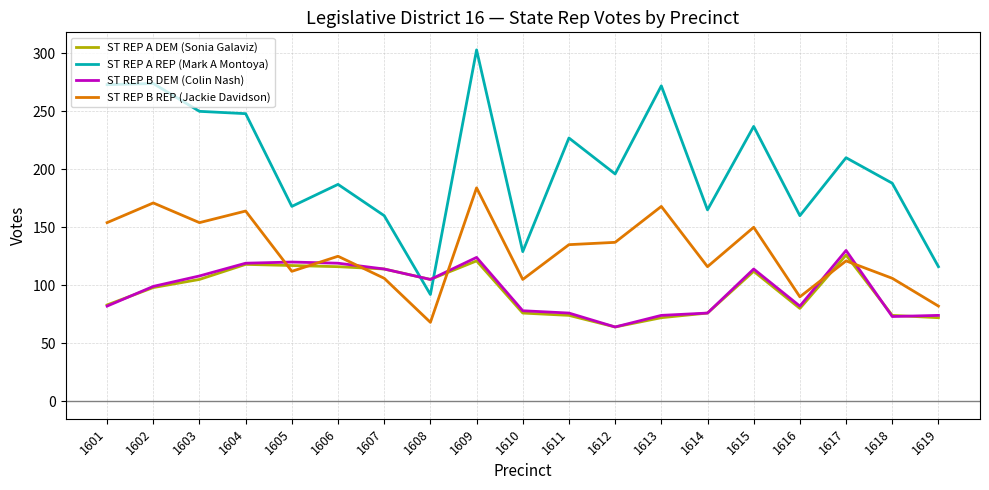

What is the average value of the ST REP B REP (Jackie Davidson) series?

129